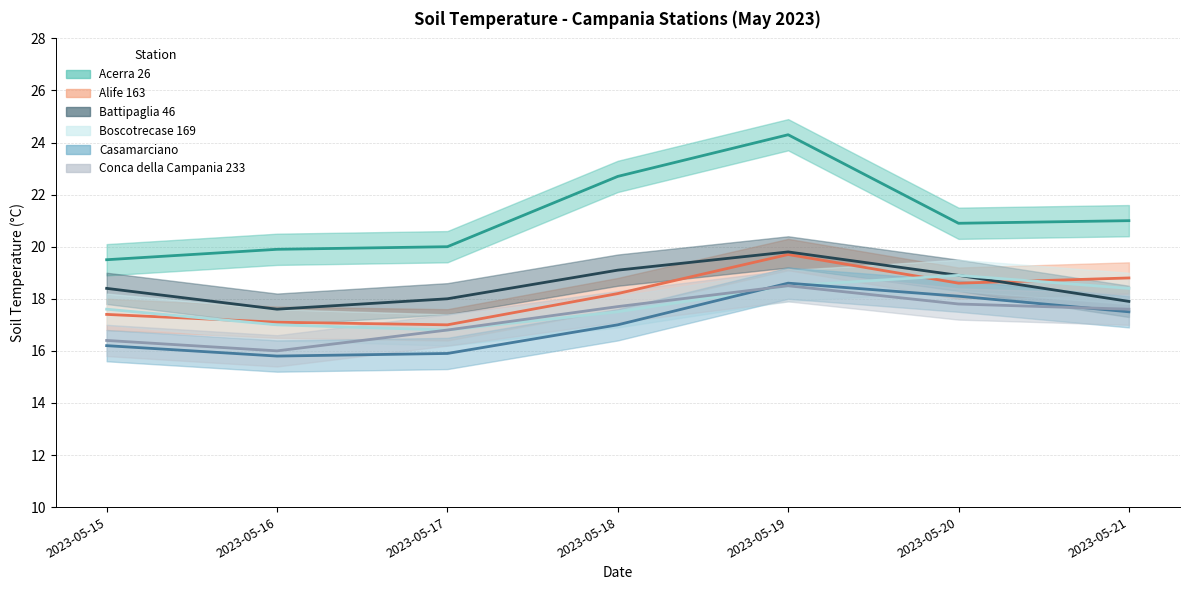

Which category has the highest value in the Boscotrecase 169 series?

2023-05-20